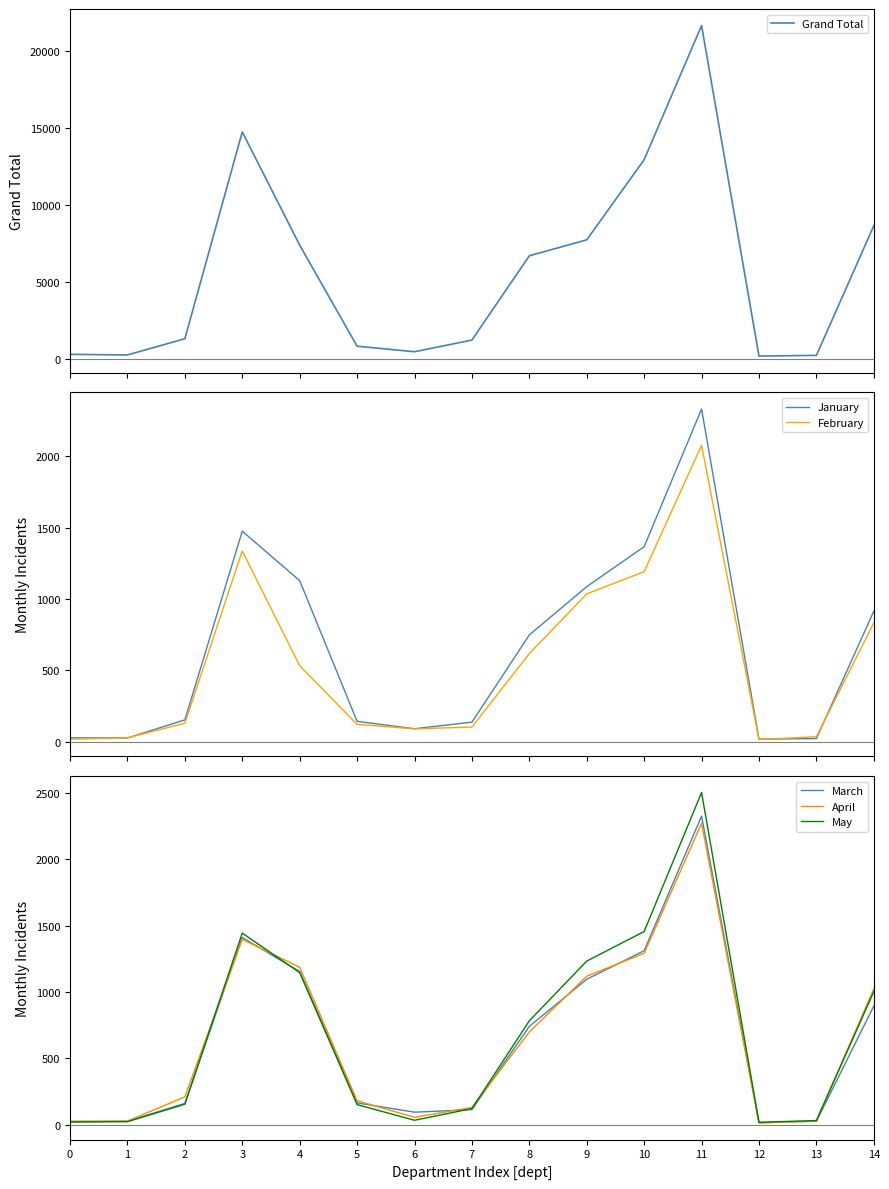

The May series shows 21 at 0. True or false?

True